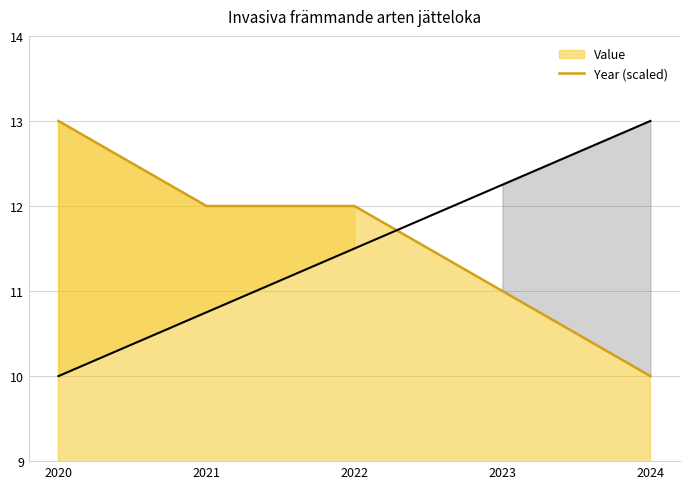

How many values in the Year (scaled) series are below 11?

2